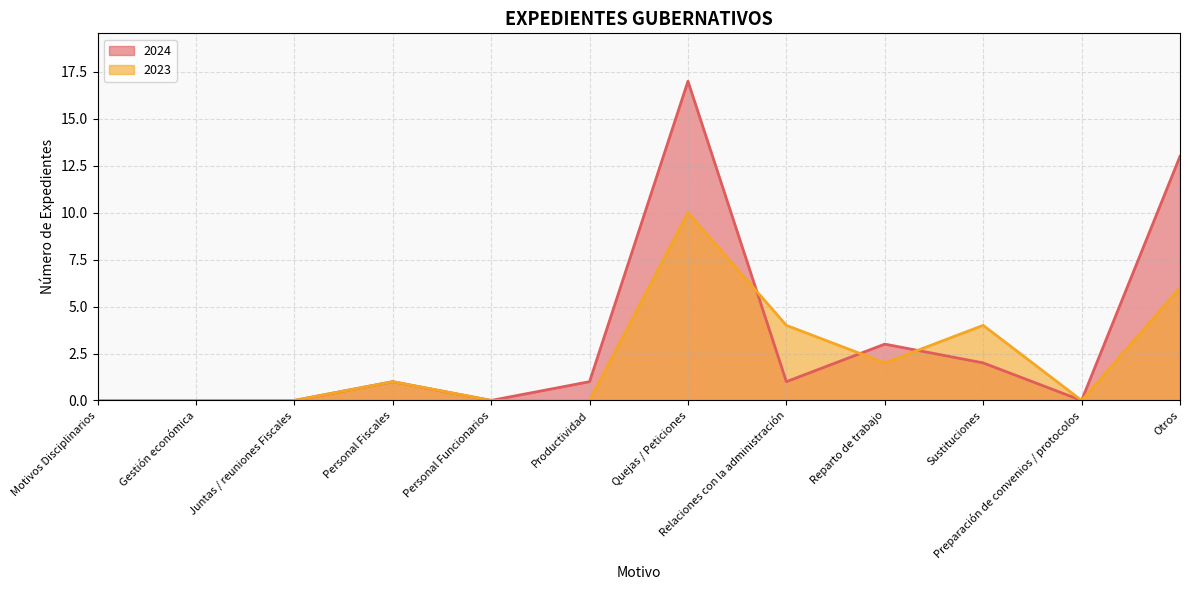

Between Sustituciones and Otros, which is larger?

Otros